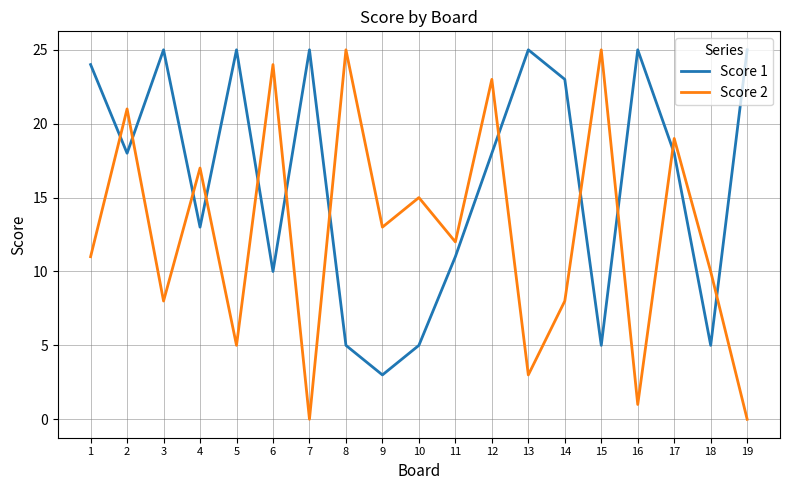

Reading left to right, extract all data points from this chart.

Score 1: 24	18	25	13	25	10	25	5	3	5	11	18	25	23	5	25	18	5	25
Score 2: 11	21	8	17	5	24	0	25	13	15	12	23	3	8	25	1	19	10	0